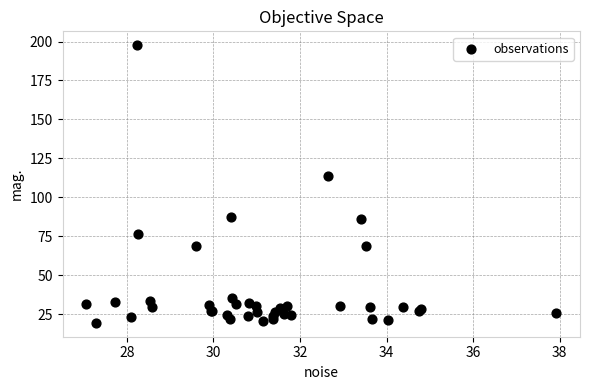

What Y value in the scatter plot is closest to 108?

113.7